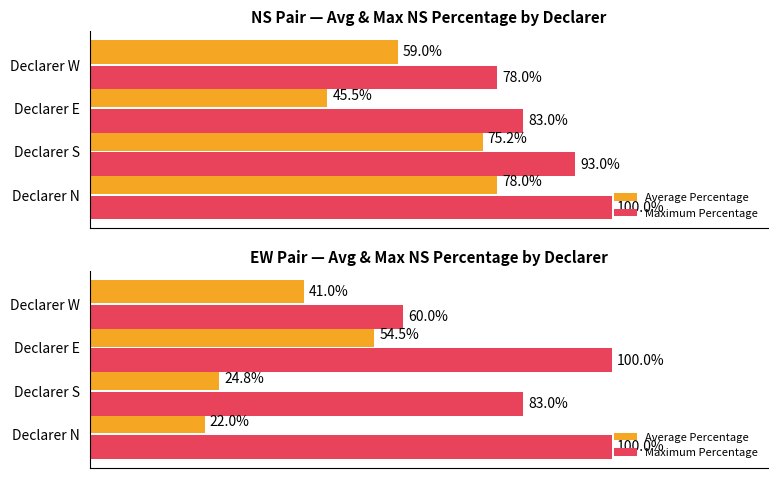

How many values in the Average Percentage series exceed 41?

1